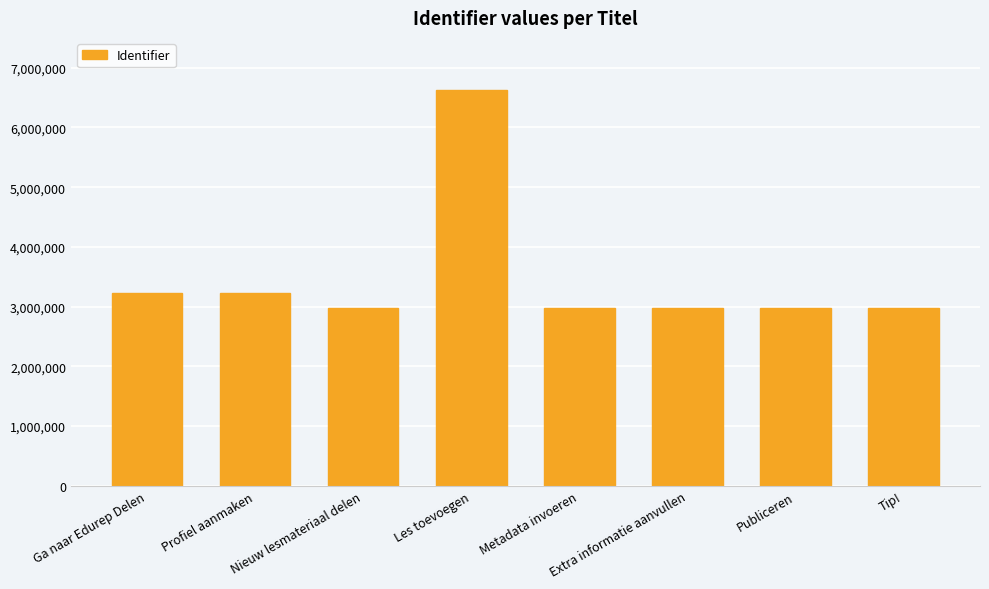

What is the smallest value displayed?

2969328